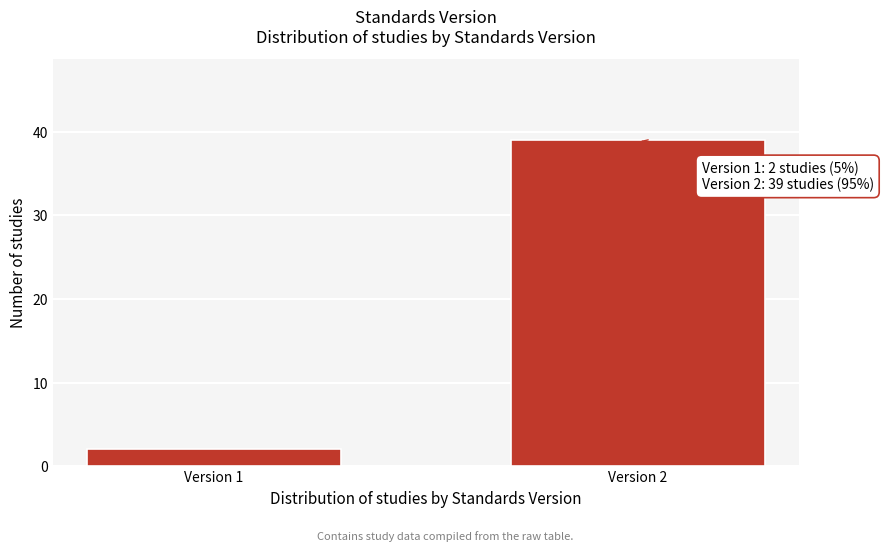

Reading left to right, extract all data points from this chart.

2	39